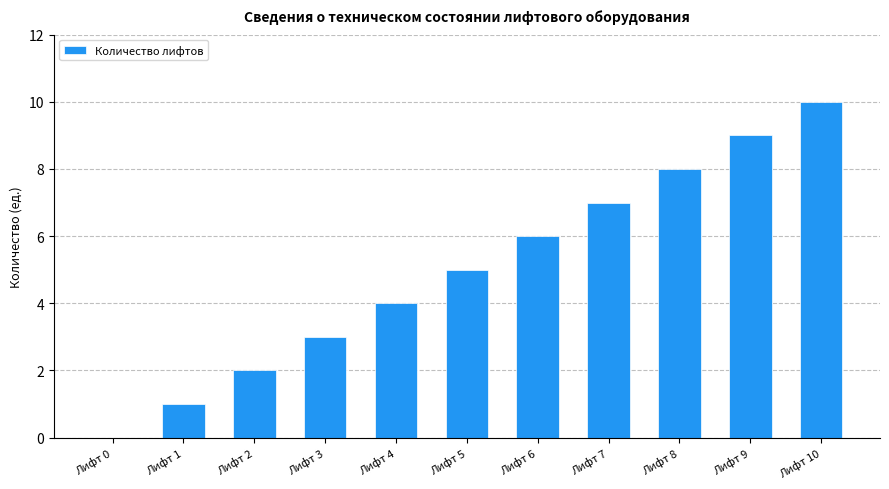

What is the maximum value shown in the chart?

10